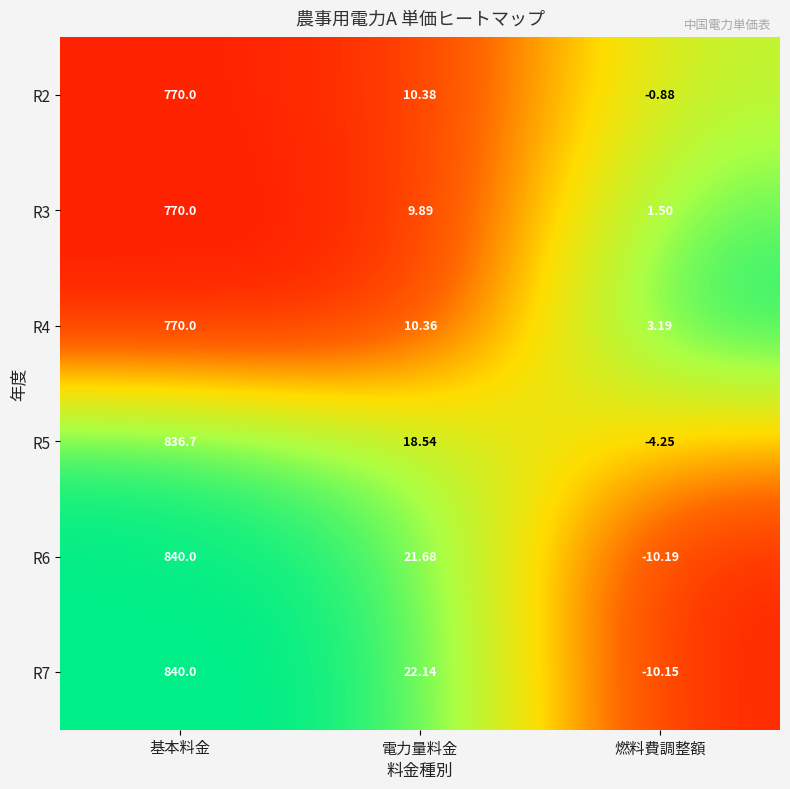

At which label does R7 reach its peak?

基本料金